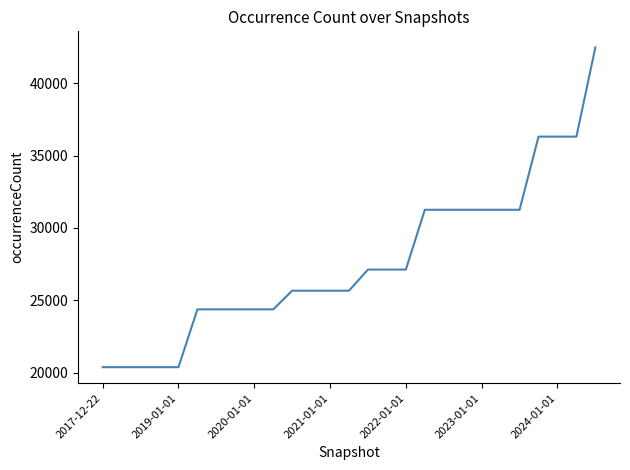

What is the maximum value shown in the chart?

42484